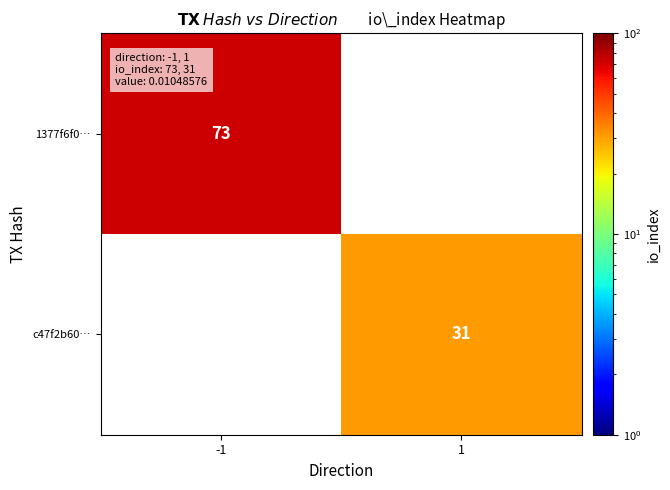

Which category has the lowest value across all series?

1